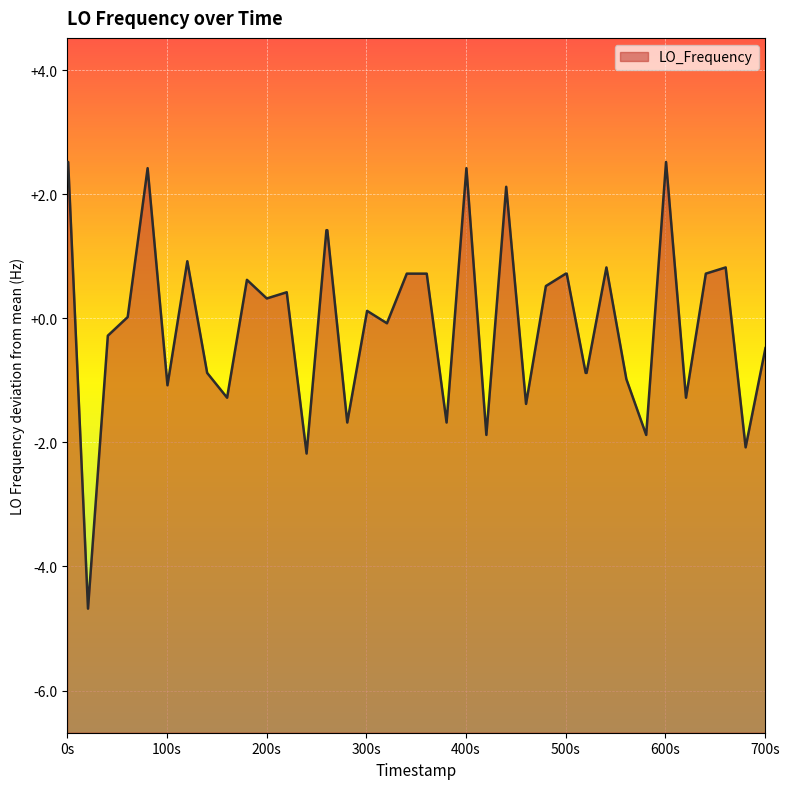

What is the difference between the maximum and minimum values?

7.2